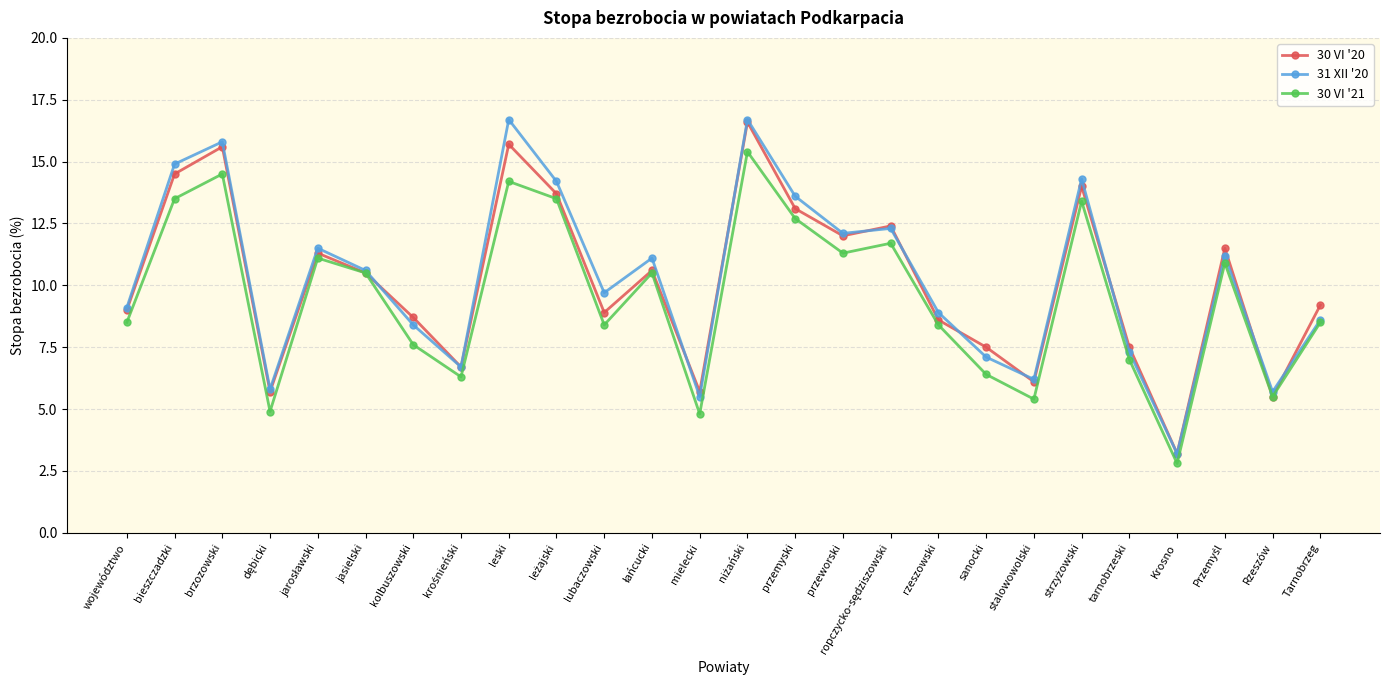

The 30 VI '21 series shows 1.7 at Krosno. True or false?

False